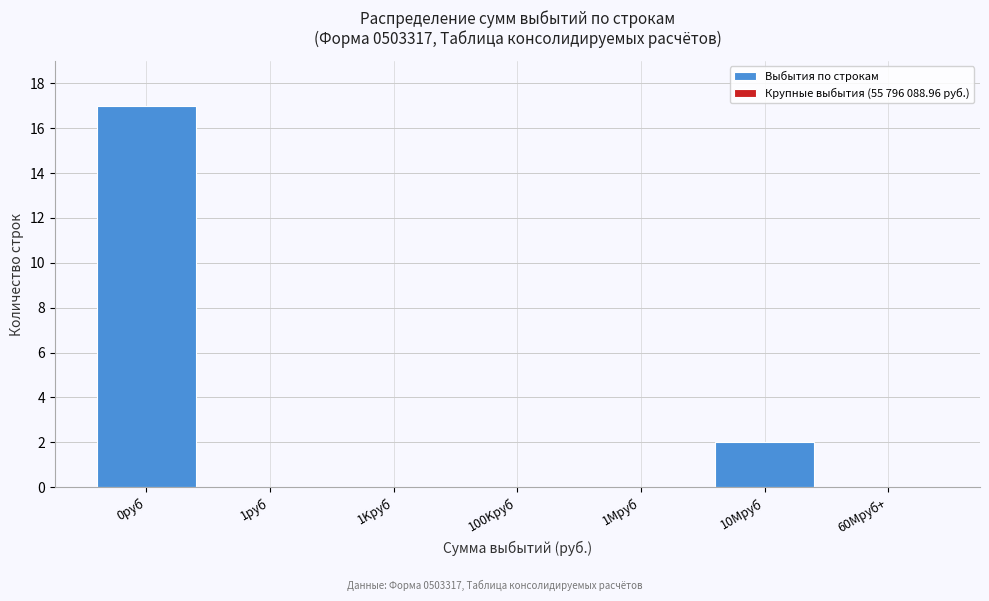

Reading left to right, extract all data points from this chart.

0руб=17	1руб=0	1Kруб=0	100Kруб=0	1Мруб=0	10Мруб=2	60Мруб+=0